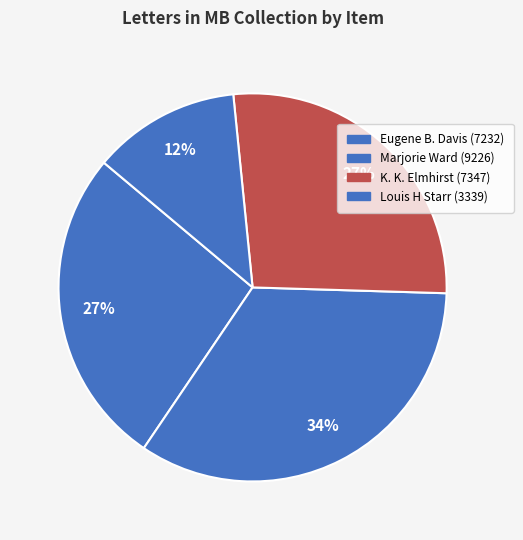

Is there any slice that represents more than half of the pie?

No